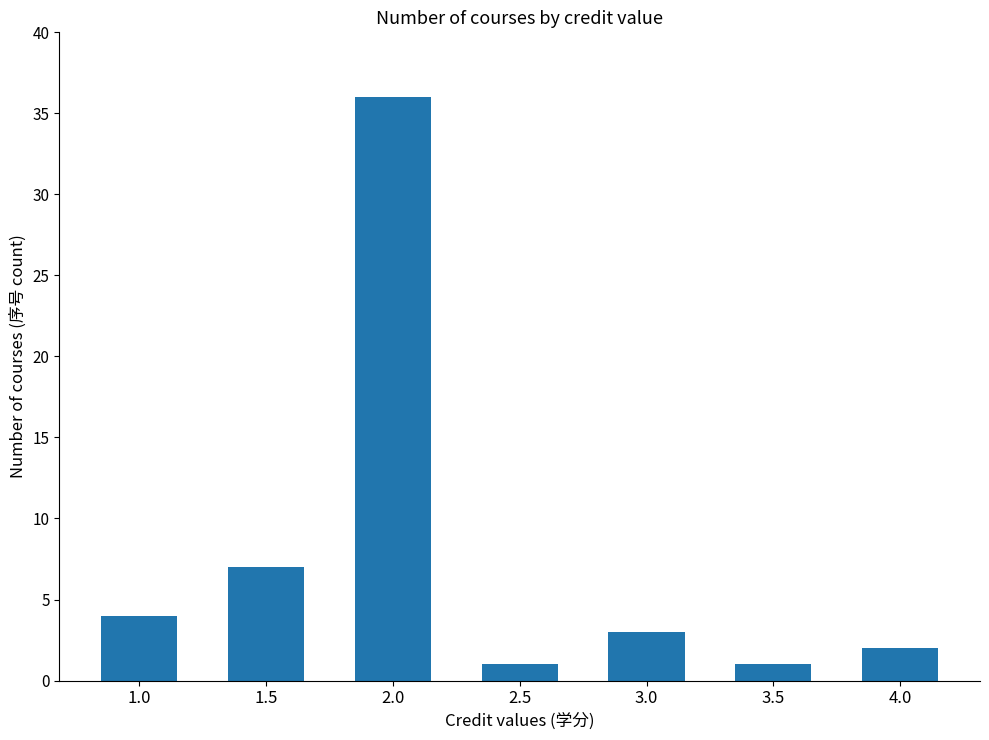

What is the ratio of the value at 2.5 to the value at 4.0?

0.5